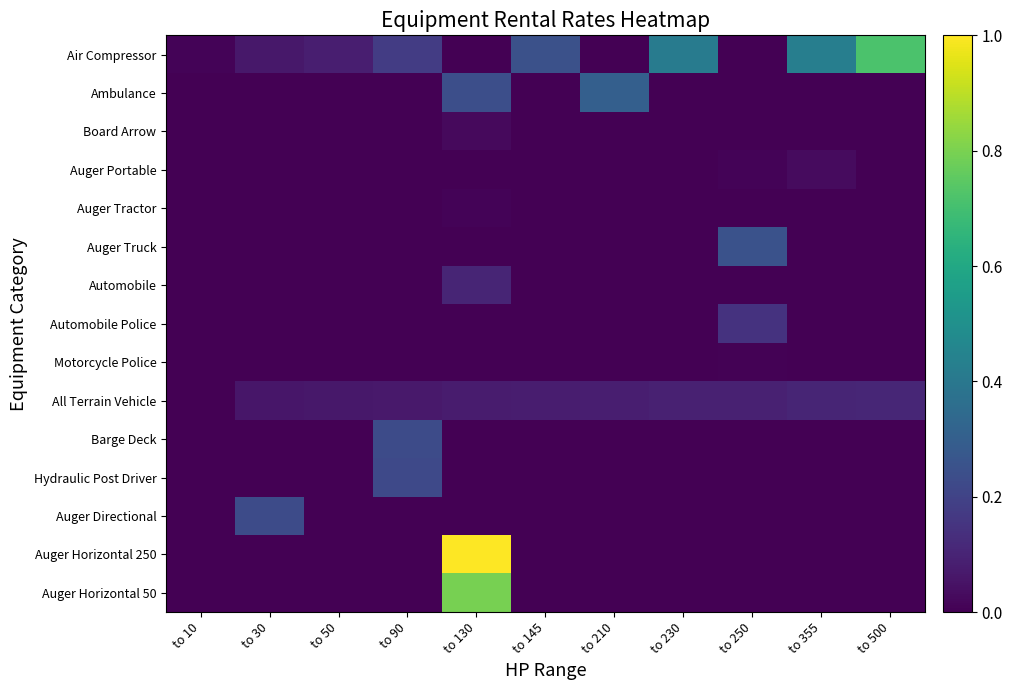

Which series has the largest total across all categories?

Air Compressor